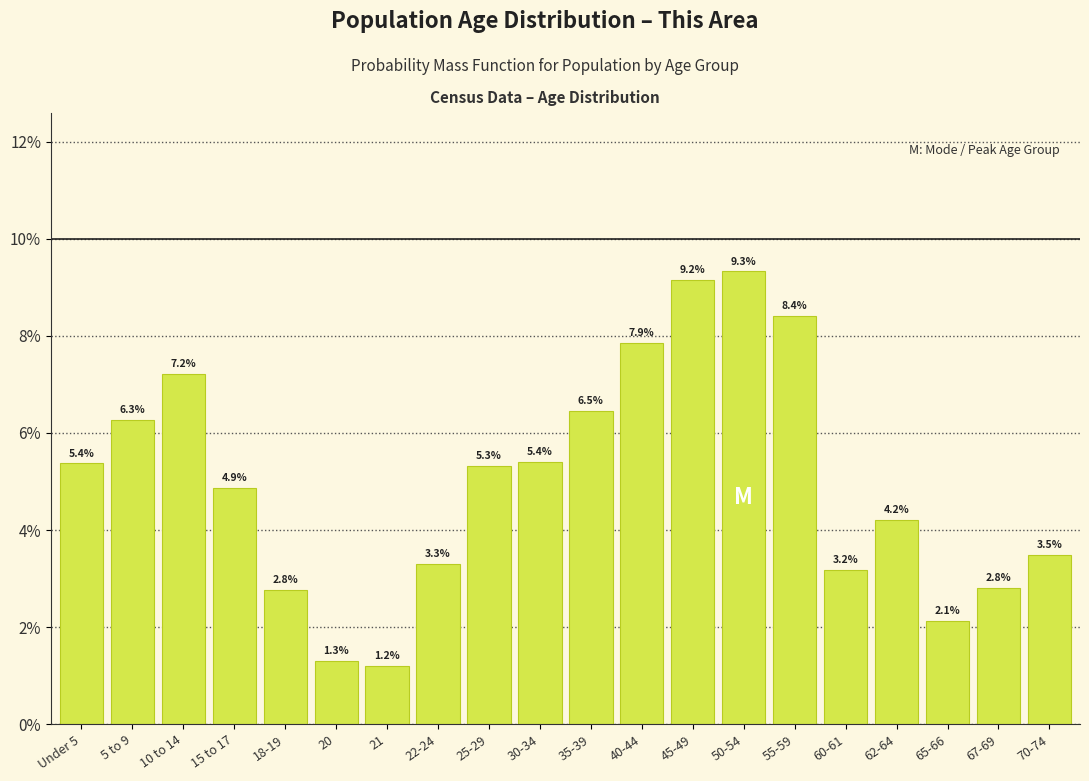

Are the bars horizontal?

No